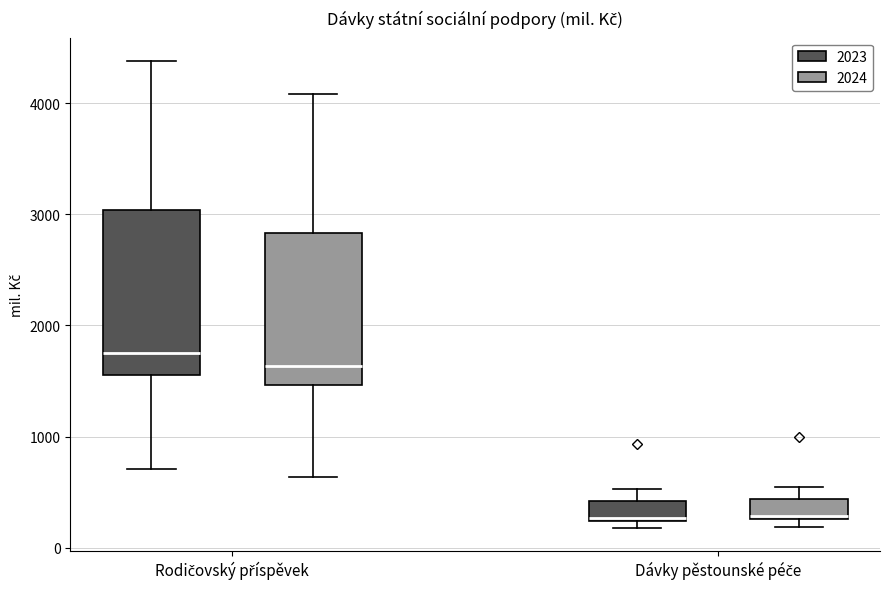

Reading left to right, transcribe this box plot: for each box, give where its median line is, the range the box spans, and where its two whiskers end, as read against the y-axis. The values are not printed on the chart, so give them approximately, as read against the axis.

Rodičovský příspěvek (2023): median 1800, box 1600 to 3000, whiskers 700 to 4400
Rodičovský příspěvek (2024): median 1600, box 1500 to 2800, whiskers 600 to 4100
Dávky pěstounské péče (2023): median 300, box 200 to 400, whiskers 200 (just below the box's lower edge) to 500
Dávky pěstounské péče (2024): median 300, box 300 to 400, whiskers 200 to 500